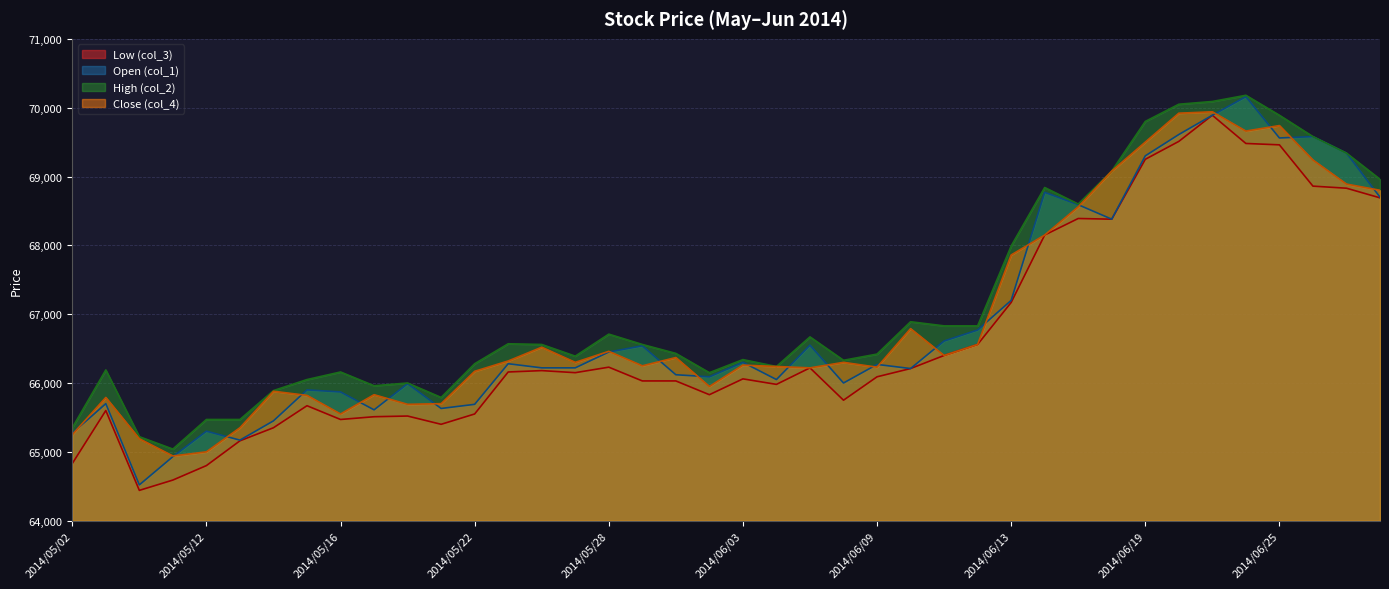

At which category is the sum across all series the highest?

2014/06/23